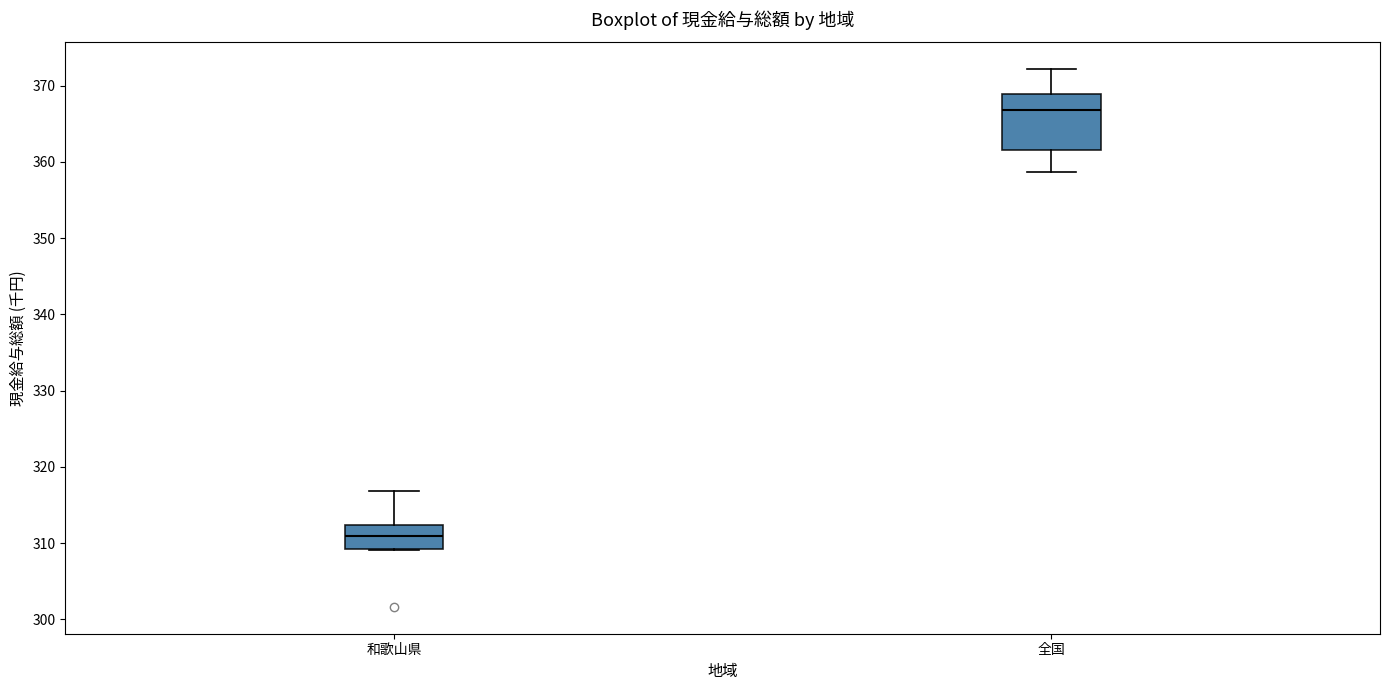

Where does the median line of the box for 和歌山県 sit on the y-axis? The values are not printed on the chart, so give them approximately, as read against the axis.

311